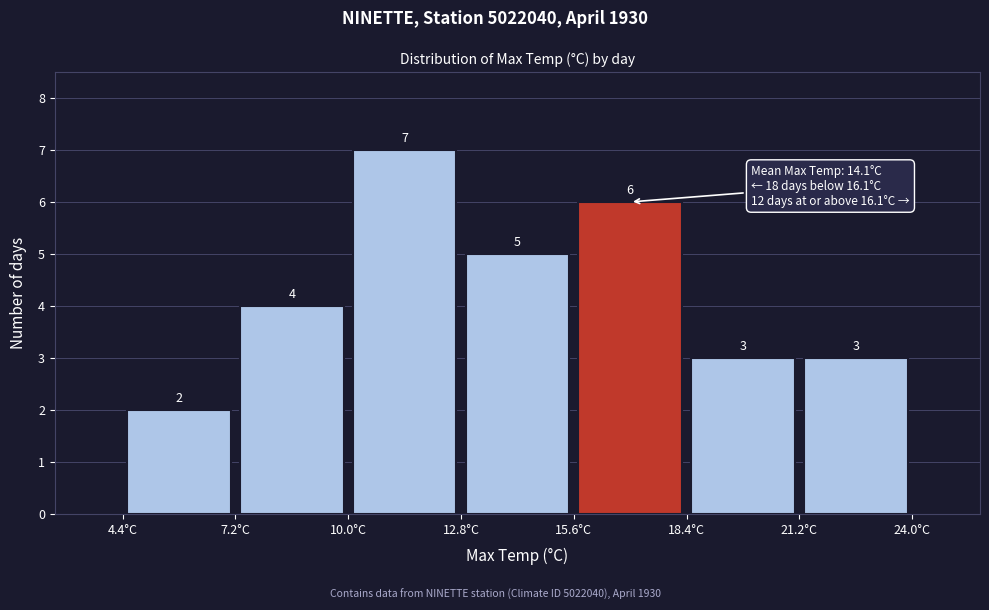

Reading left to right, transcribe this chart: for each bar, give the range it covers on the x-axis and its height. The bar edges are not printed on the chart, so give them approximately, as read against the axis.

4.4 to 7.2: 2
7.2 to 10.0: 4
10.0 to 12.8: 7
12.8 to 15.6: 5
15.6 to 18.4: 6
18.4 to 21.2: 3
21.2 to 24.0: 3